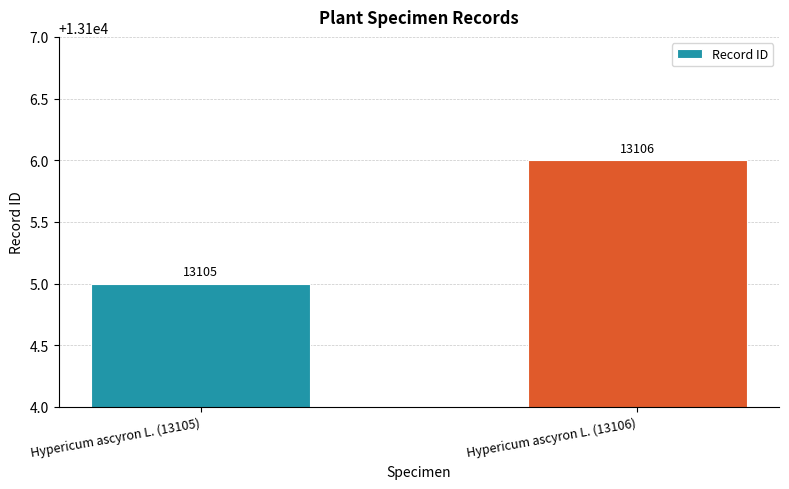

What is the difference between the maximum and minimum values?

1